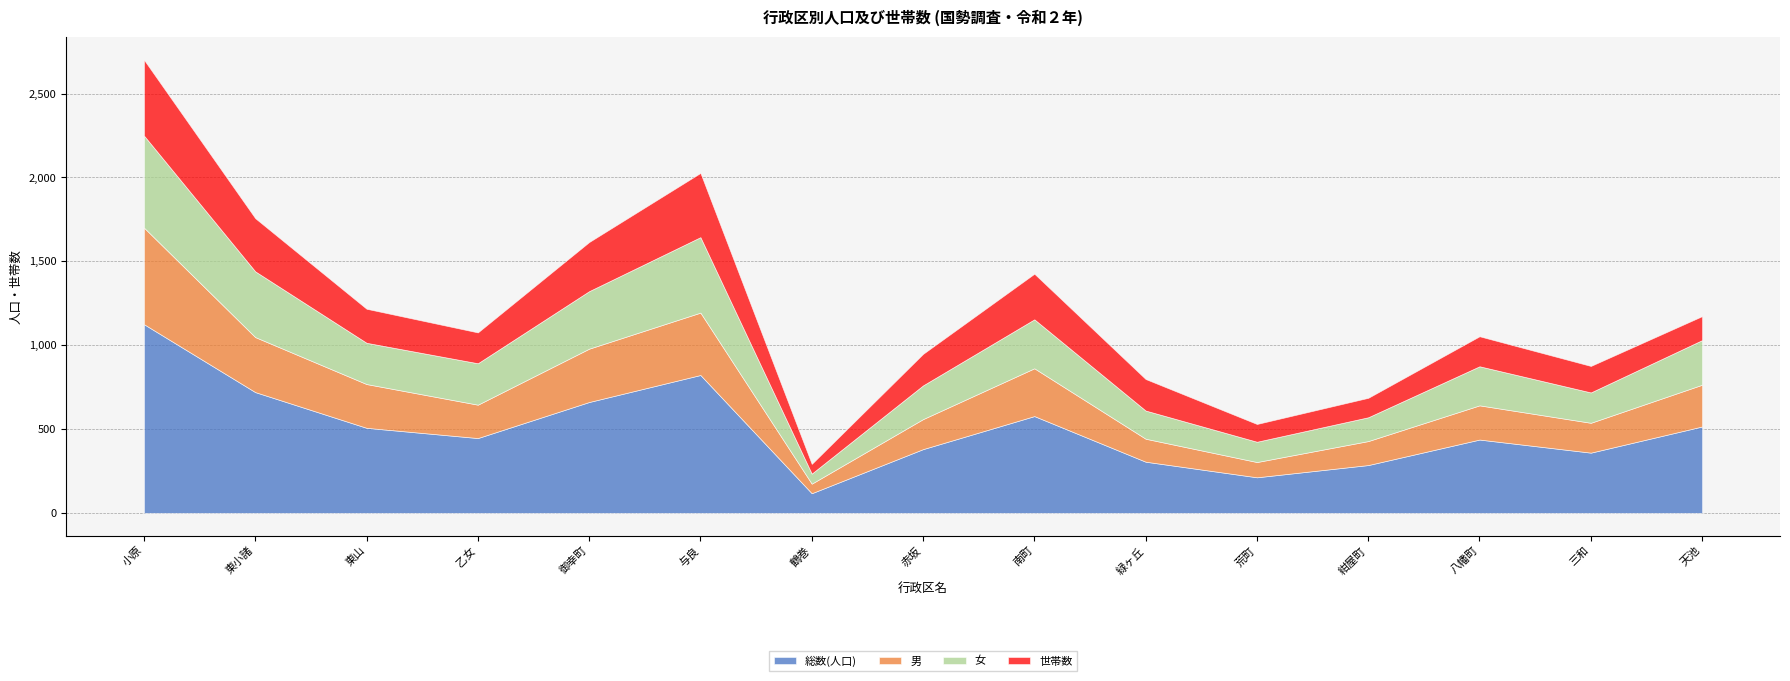

In 総数(人口), how many points are higher than both neighbors (excluding endpoints)?

3